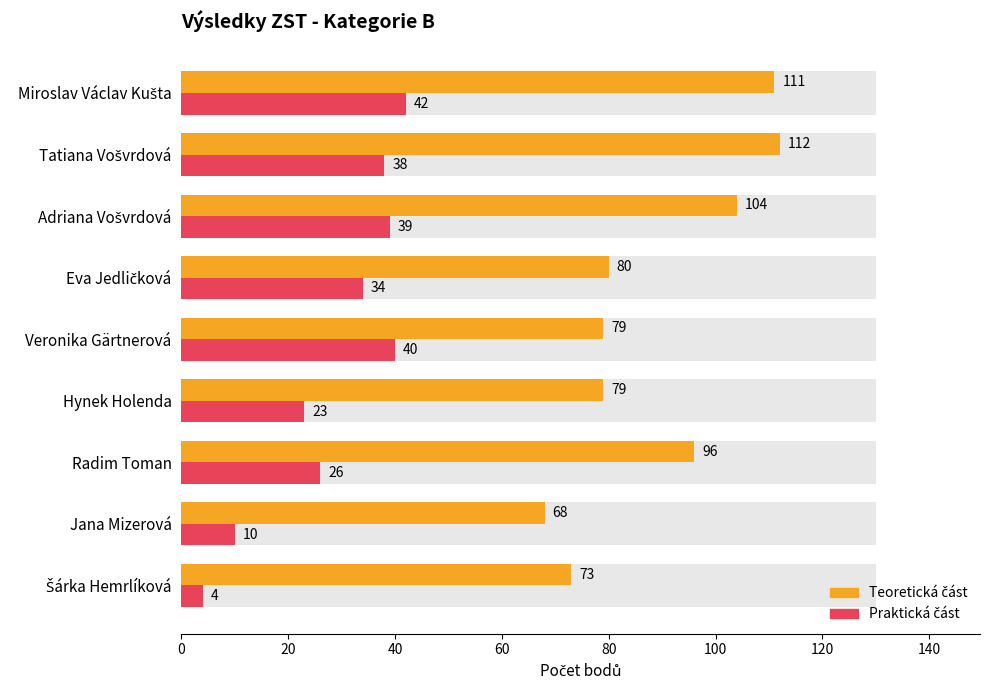

Are the bars horizontal?

Yes